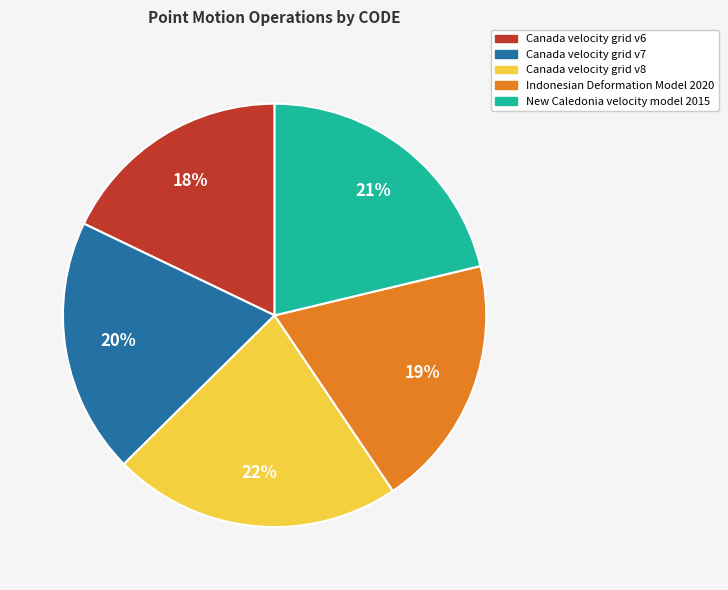

Which slice is the smallest?

Canada velocity grid v6